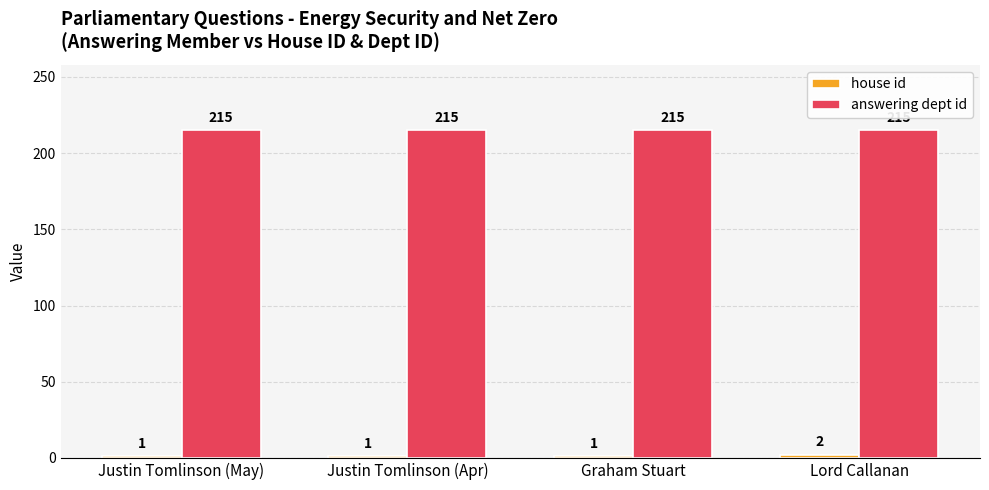

True or false: answering dept id has a value of 141 at Justin Tomlinson (Apr).

False